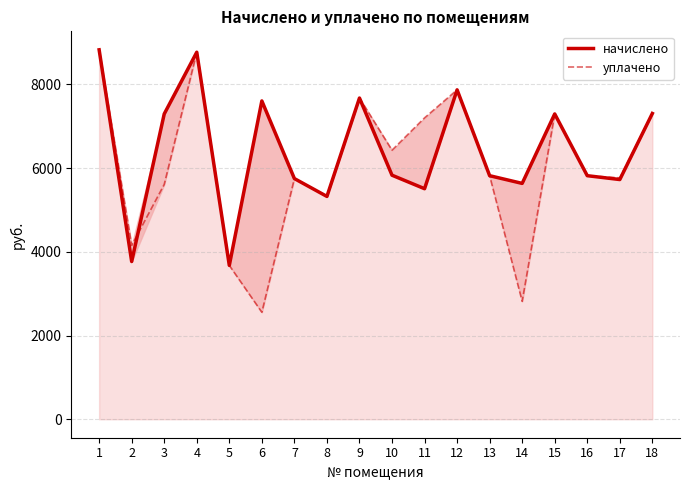

At which category is the sum across all series the highest?

1